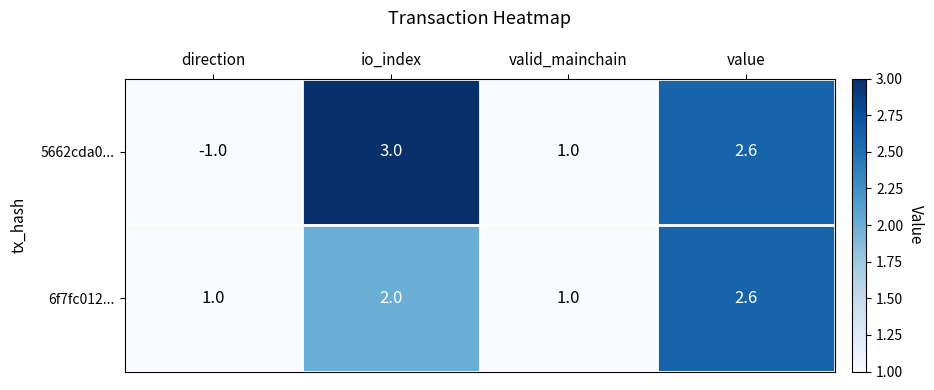

Rank the series by their maximum value, from highest to lowest.

5662cda0..., 6f7fc012...